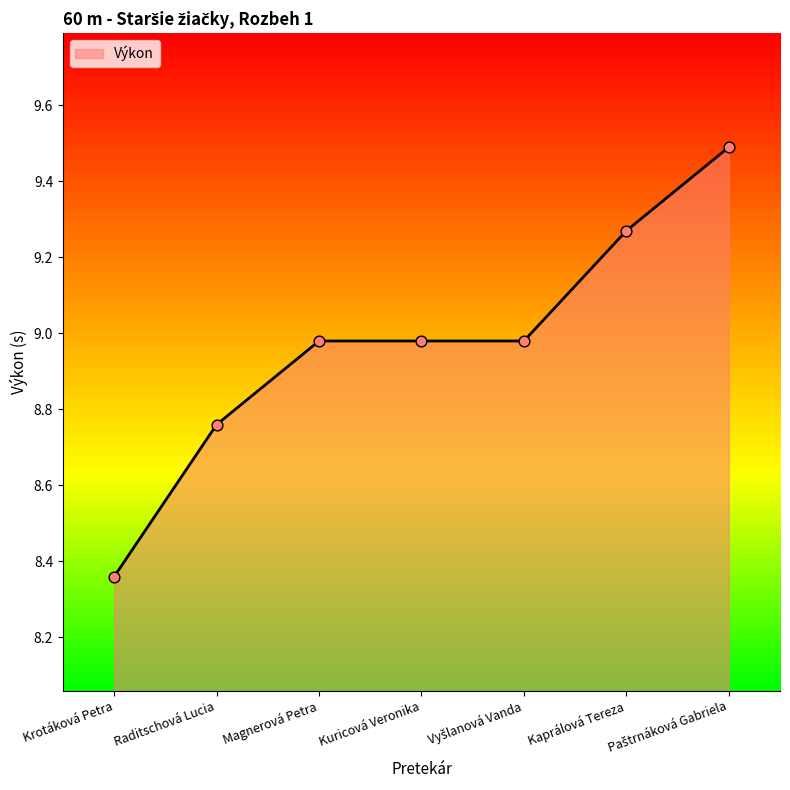

Between Krotáková Petra and Raditschová Lucia, which is larger?

Raditschová Lucia